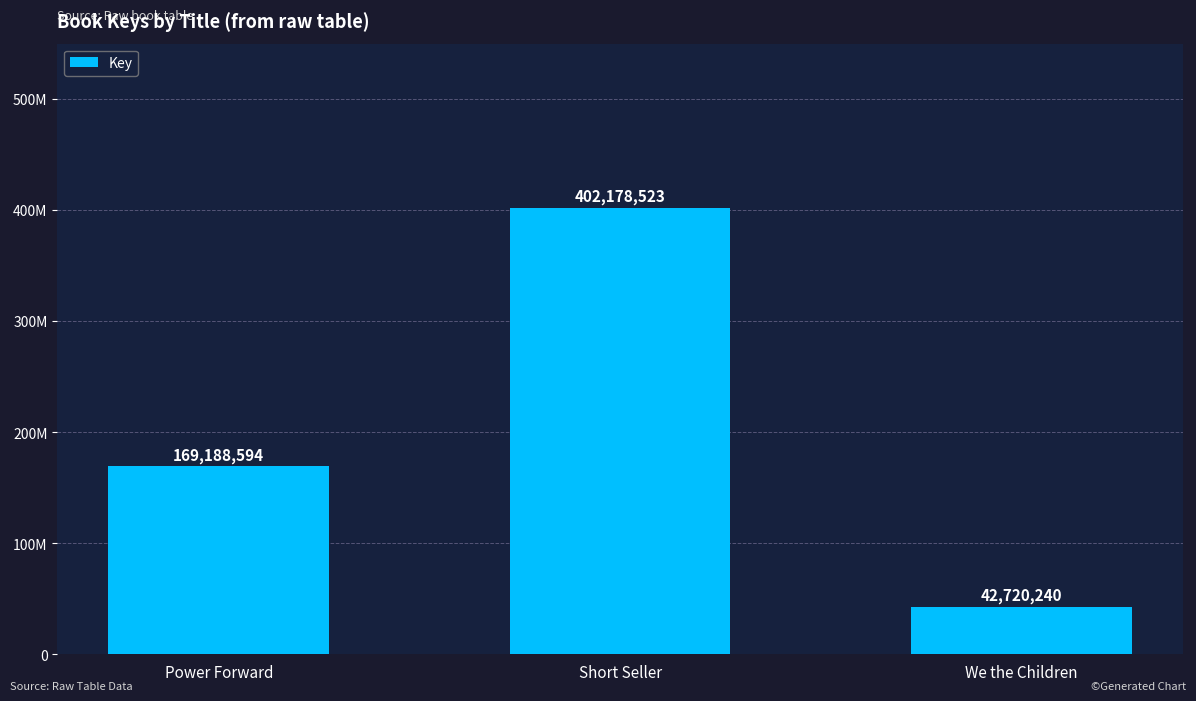

Where does the data first go above 169188594?

Short Seller